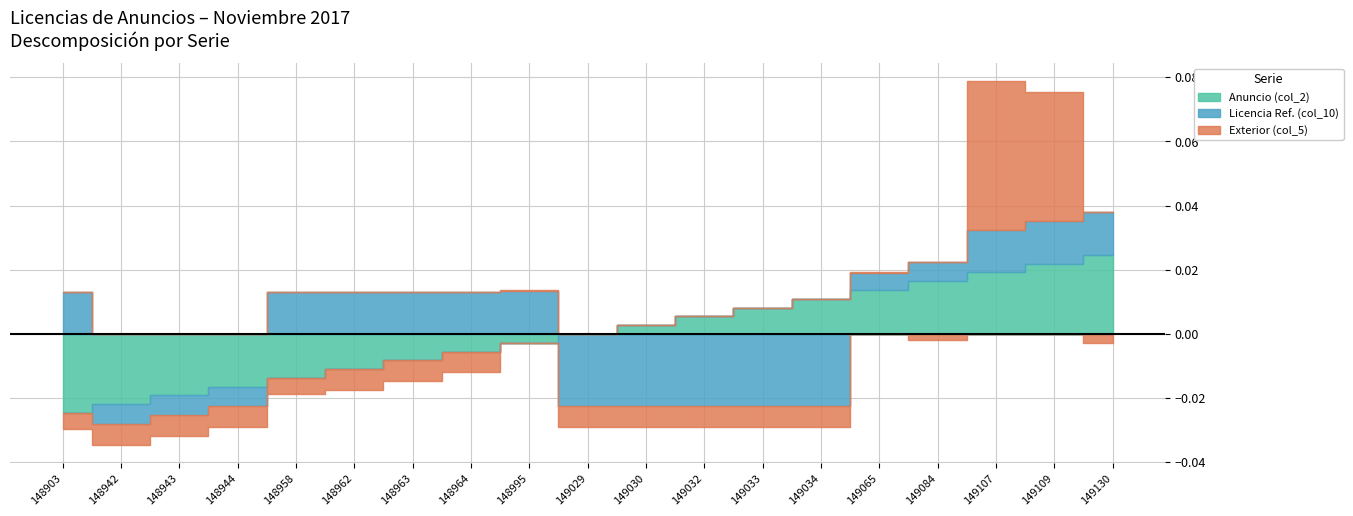

How many interior local valleys does the Exterior (col_5) series have?

1